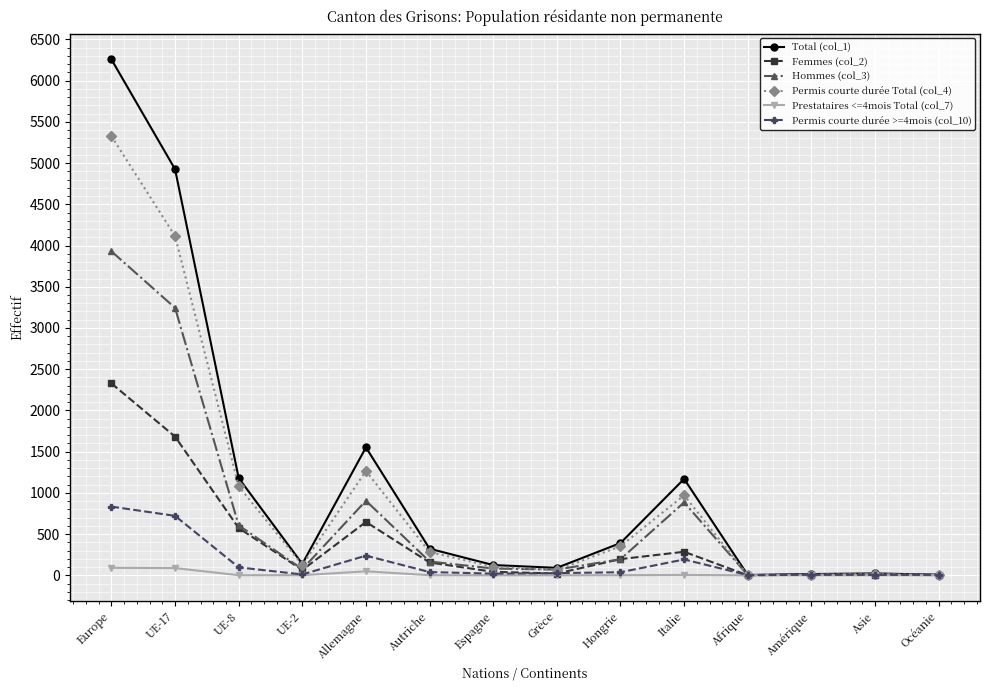

In Permis courte durée Total (col_4), how many points are higher than both neighbors (excluding endpoints)?

3